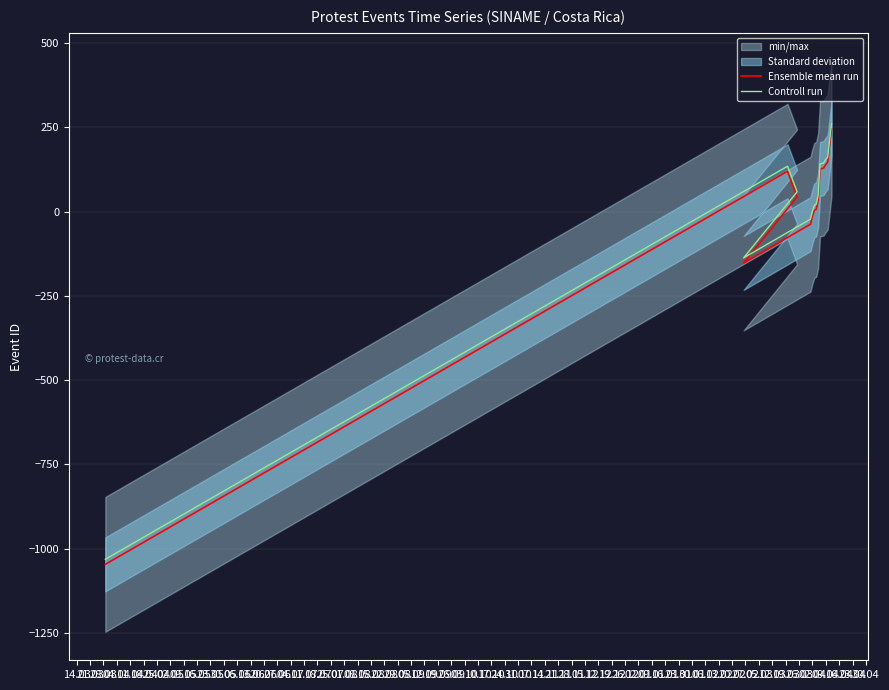

What is the maximum value for Controll run?

260.5